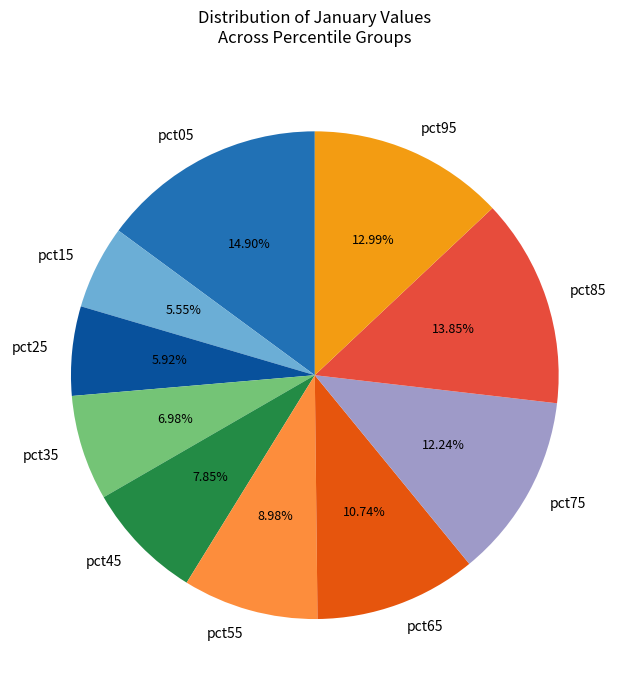

The pct35 slice represents 7% of the pie. True or false?

True